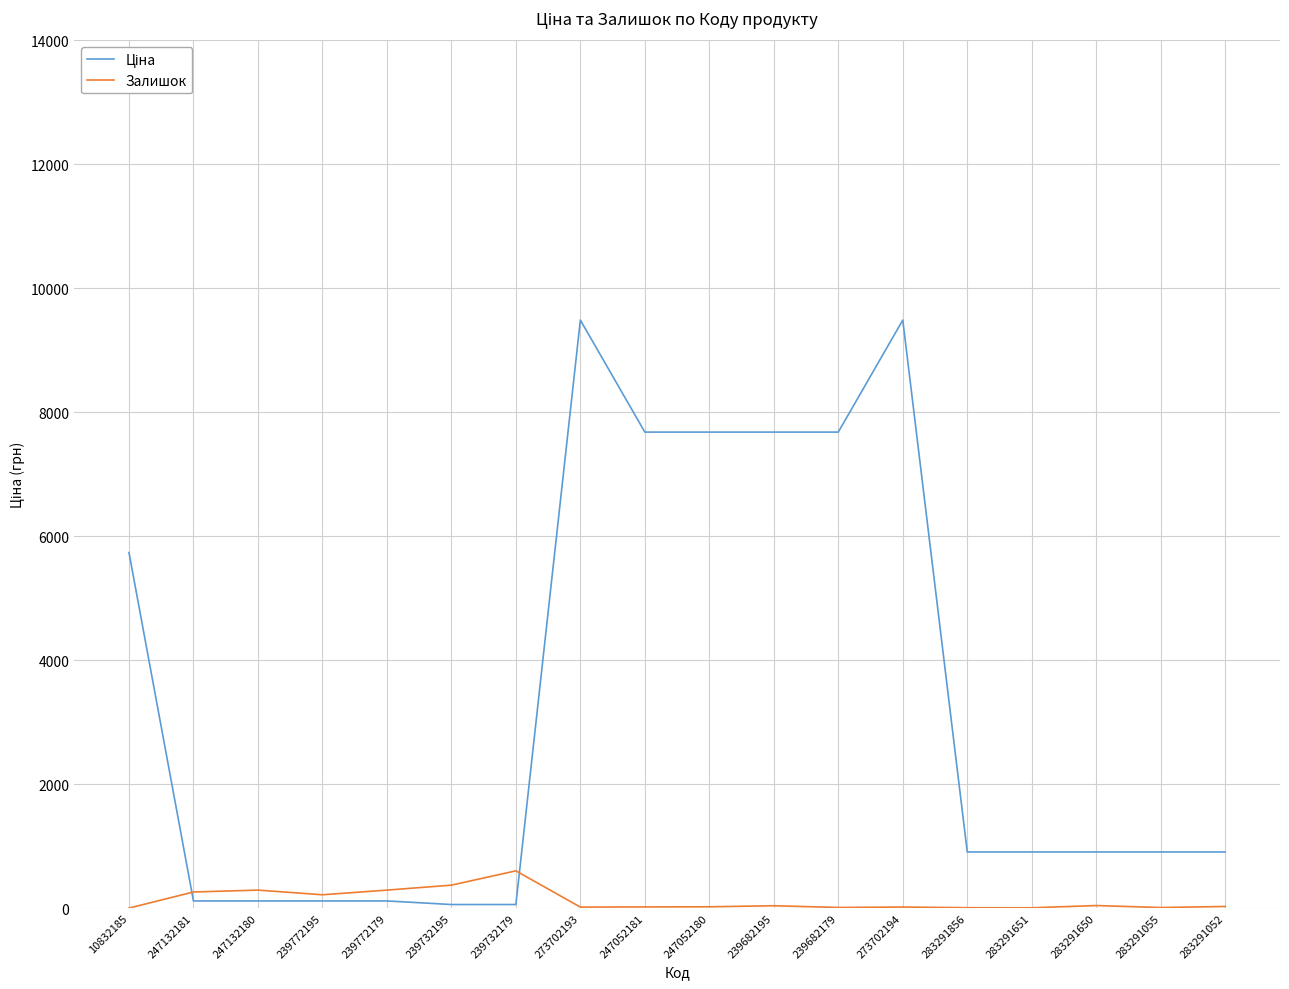

The value of Залишок at 273702193 is 16.0. True or false?

True